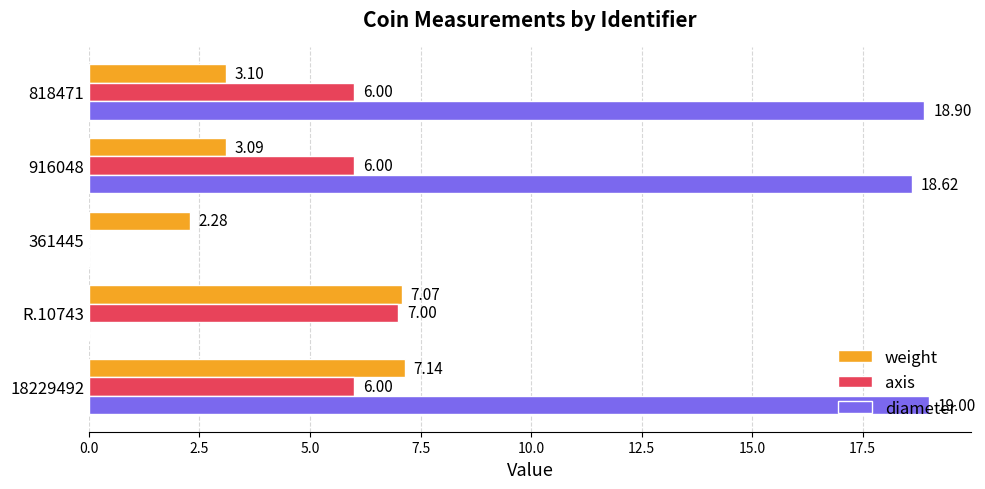

What is the sum of all axis values?

25.0